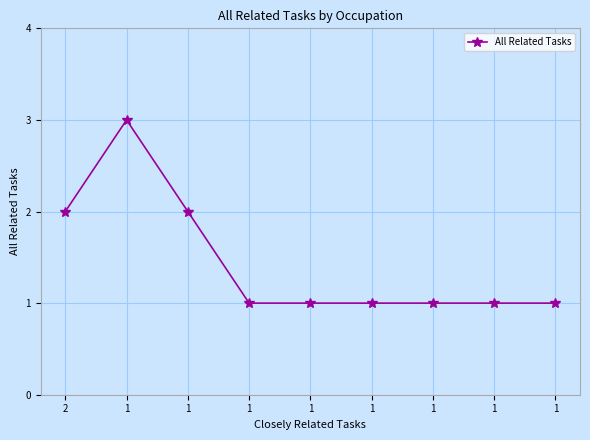

How many distinct data groups are displayed?

1